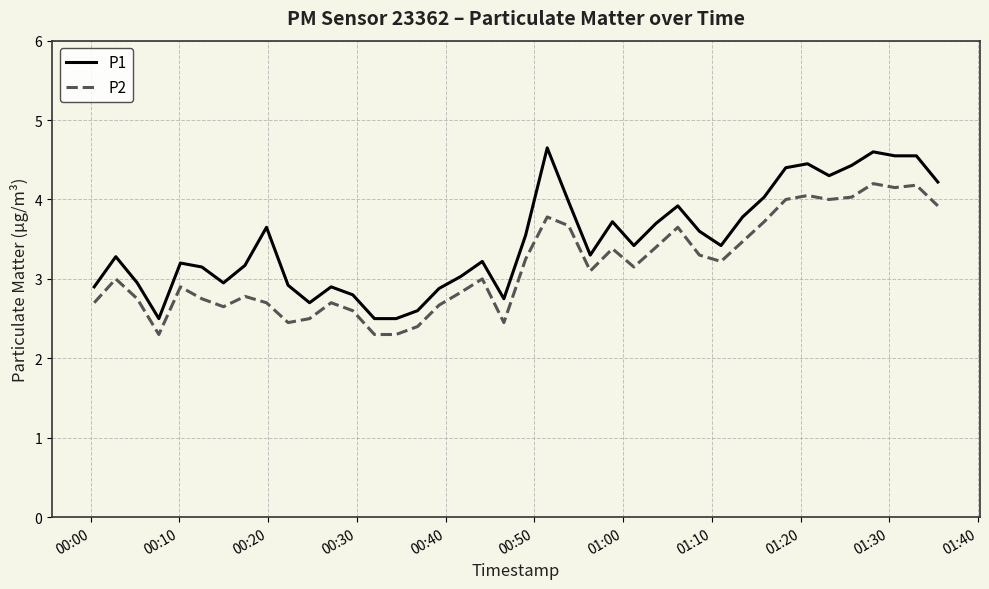

List the series in order of their peak value, lowest first.

P2, P1